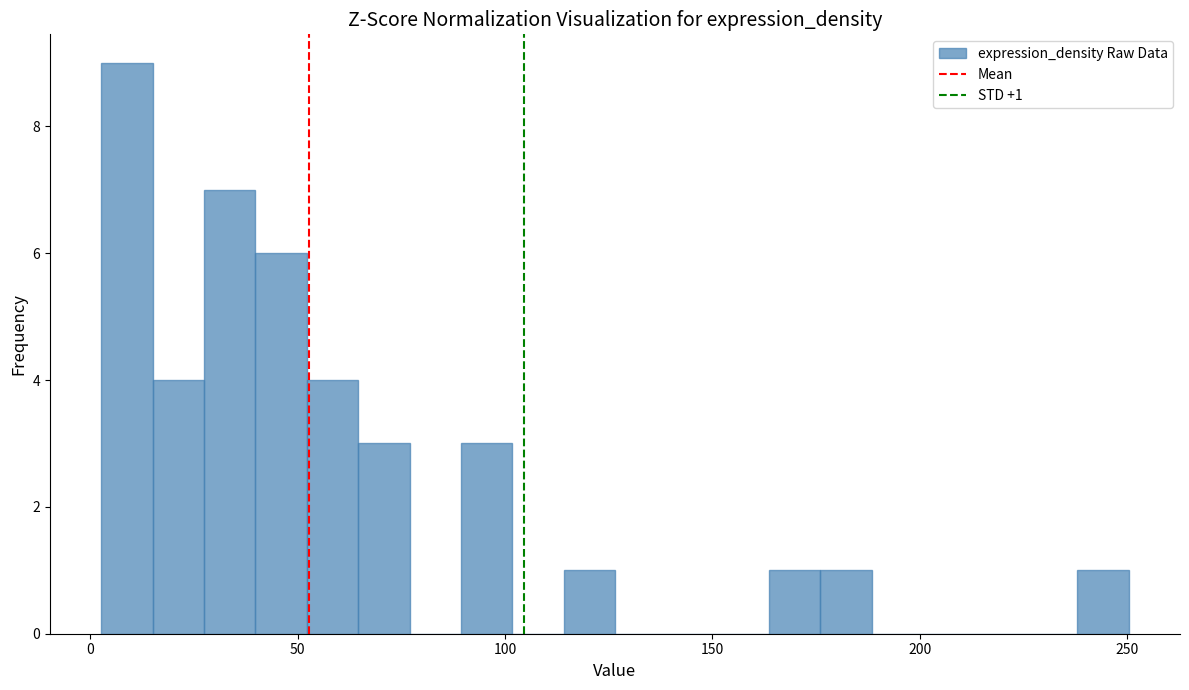

Around what value on the x-axis is the tallest bar? Give the approximate position of its centre, as read against the axis.

10